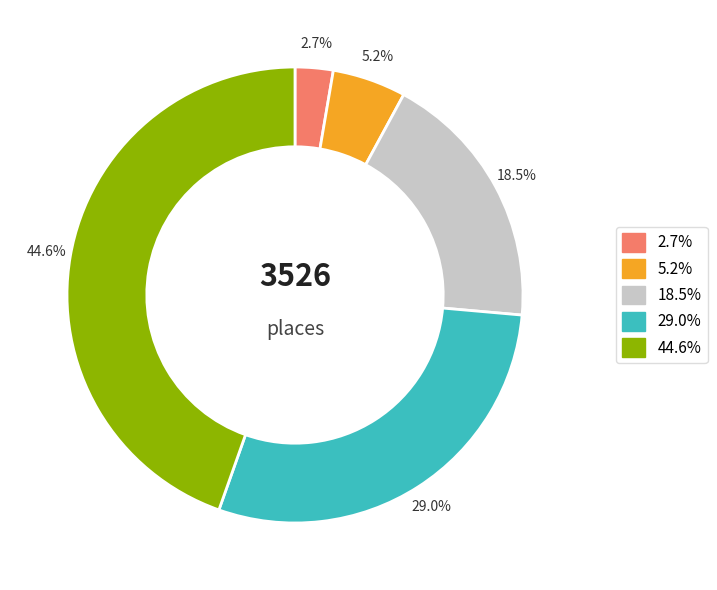

Rank the categories by value from lowest to highest.

2.7%, 5.2%, 18.5%, 29.0%, 44.6%